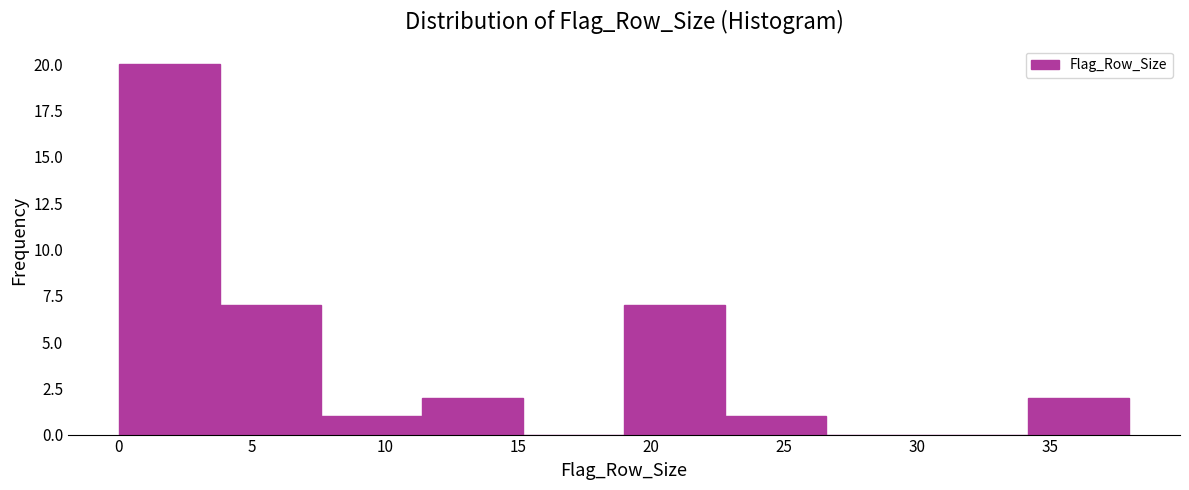

Over which range of the x-axis is the bar tallest?

0.0 to 3.8